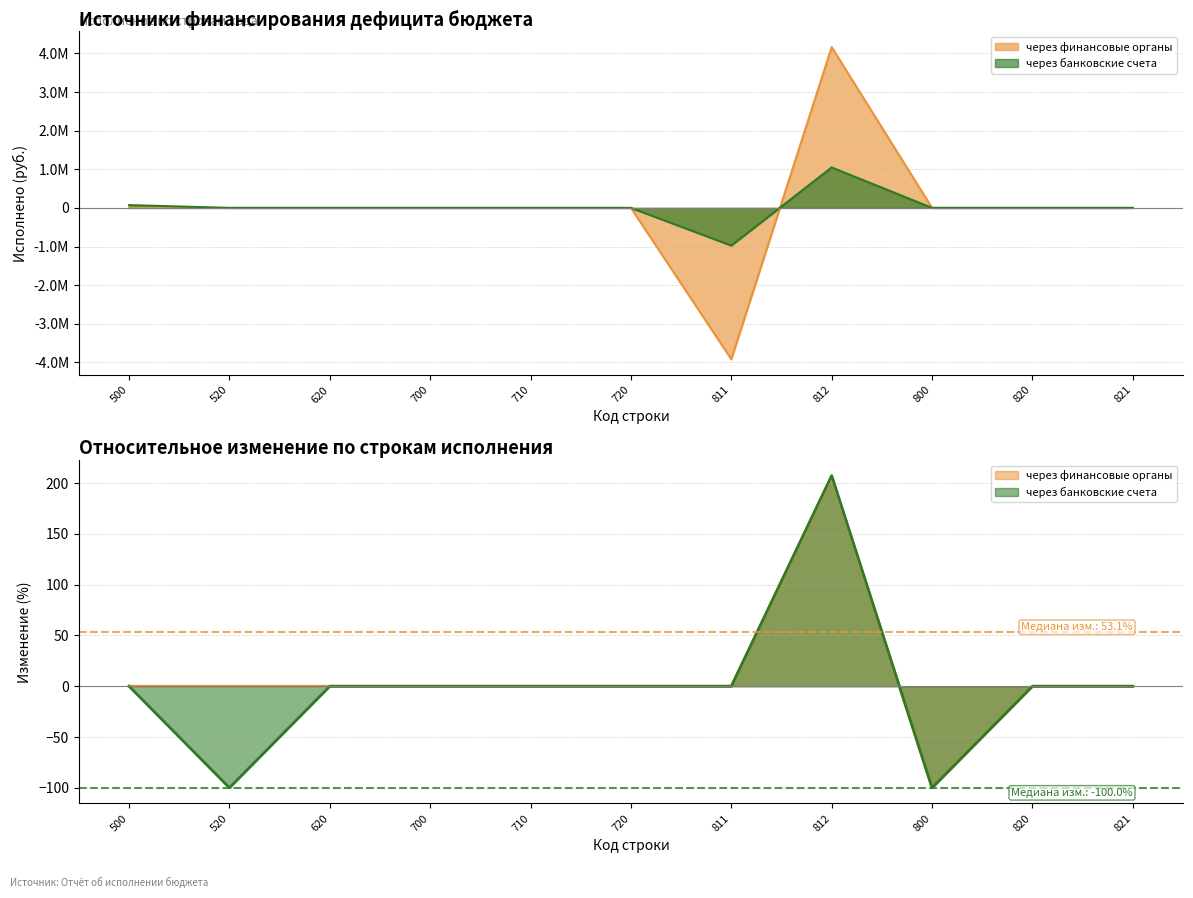

List the labels in order of через банковские счета value, smallest first.

811, 520, 620, 700, 710, 720, 800, 820, 821, 500, 812